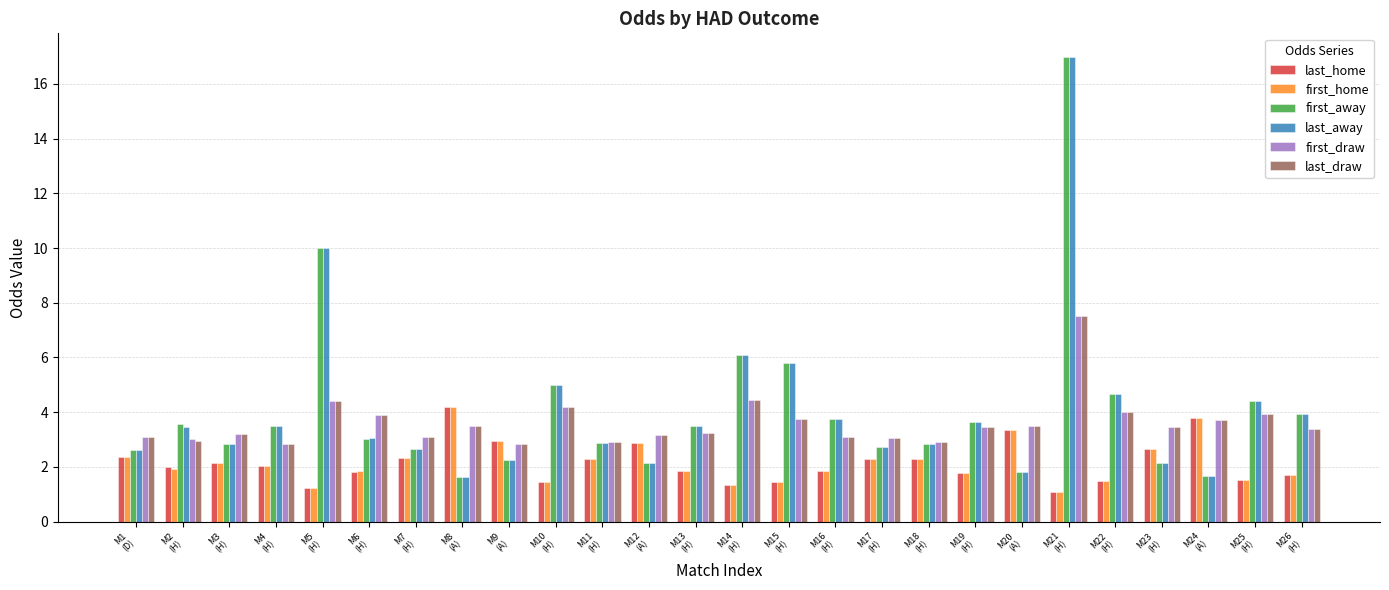

What is the difference between the maximum and second lowest values in the first_away series?

15.3